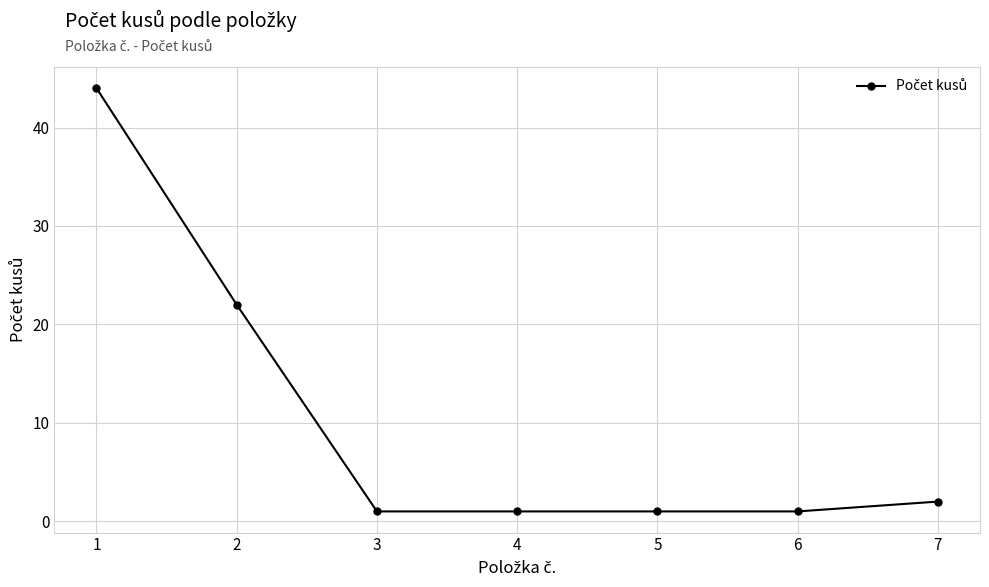

At which label is the value closest to 22?

2